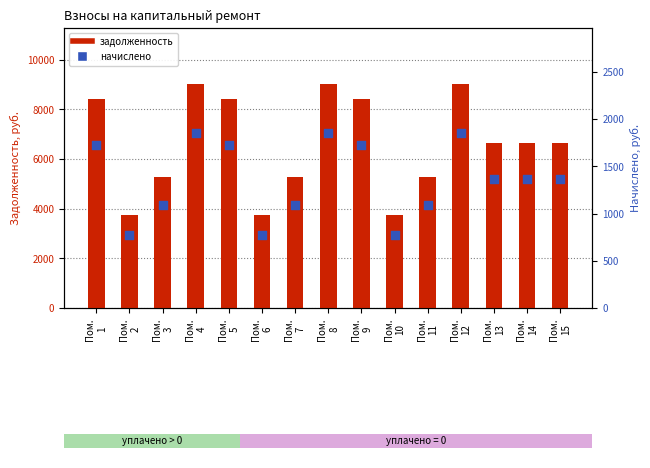

Is the value of начислено at Пом.
2 greater than the value of задолженность at Пом.
7?

No